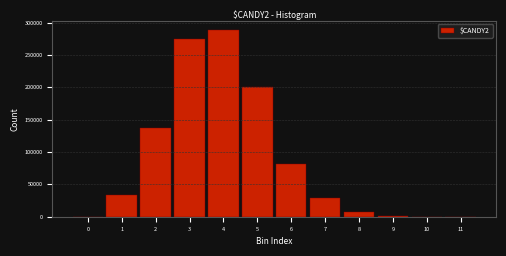

Is it true that the value at 4 is 440918?

False